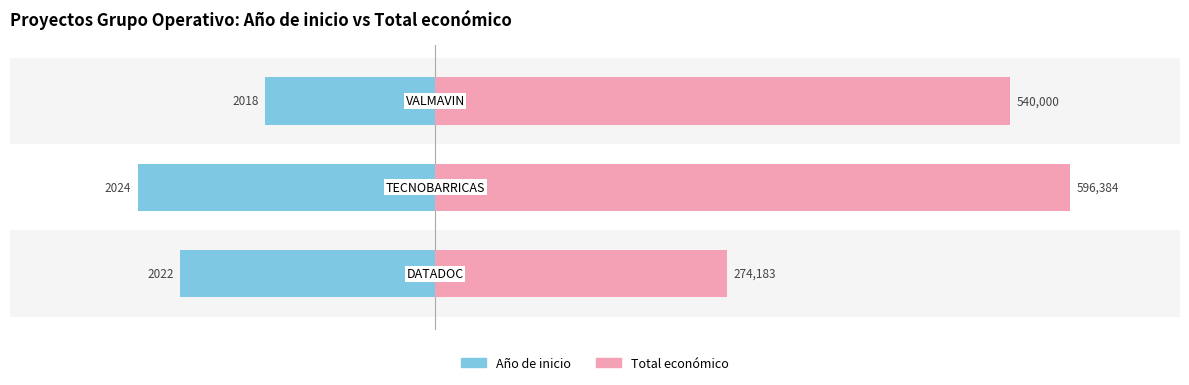

Does the chart contain stacked bars?

No